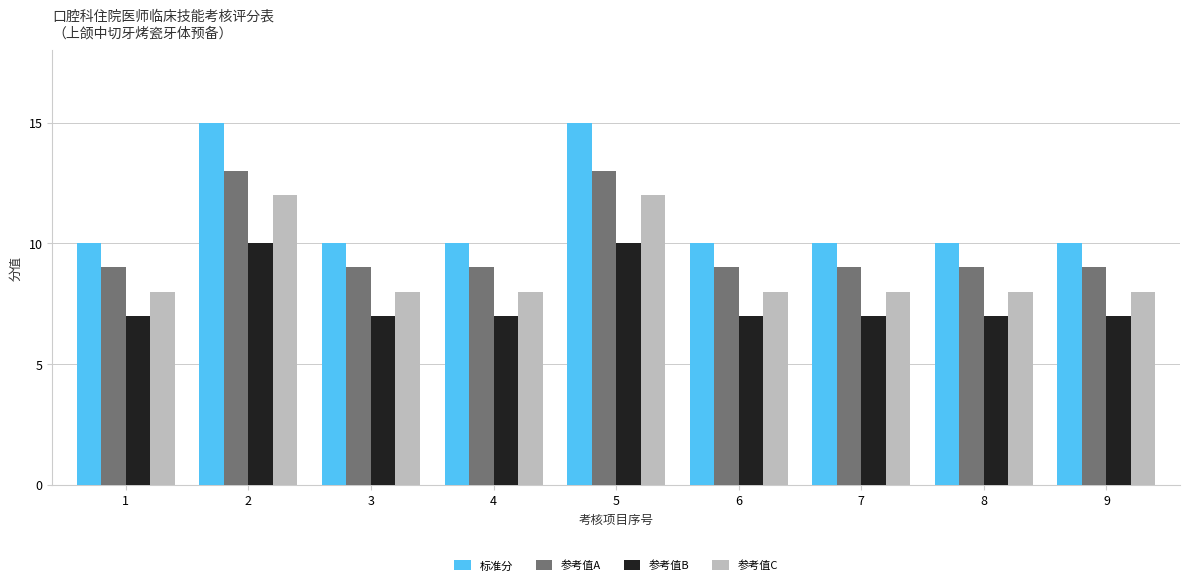

Rank the series by their maximum value, from highest to lowest.

标准分, 参考值A, 参考值C, 参考值B